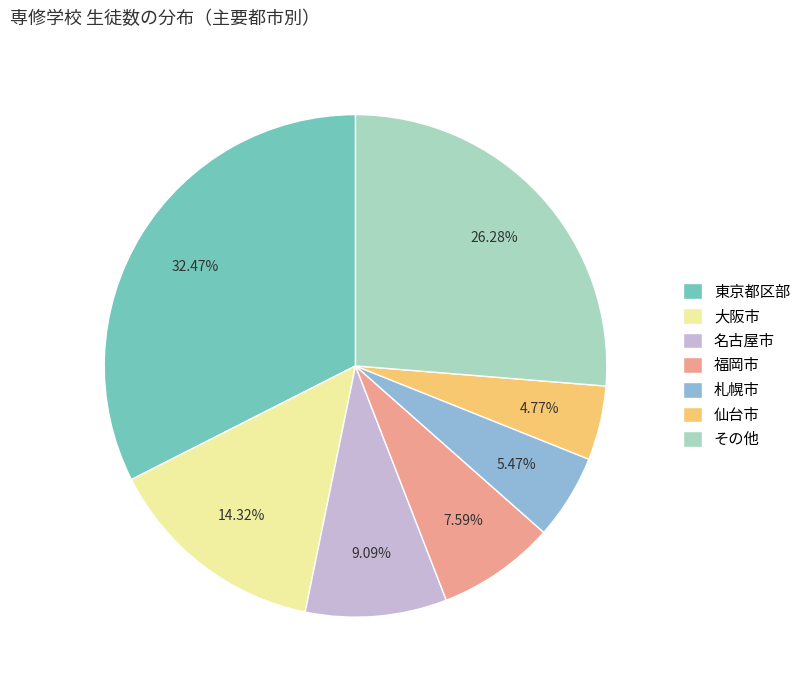

Count the number of slices in the pie.

7